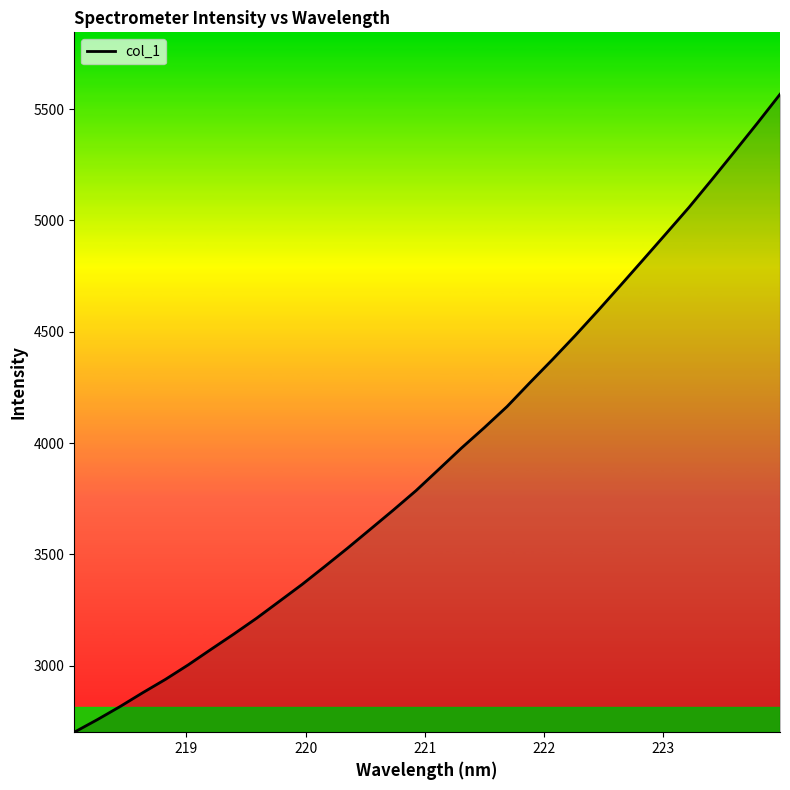

What is the difference between the maximum and minimum values?

2865.4